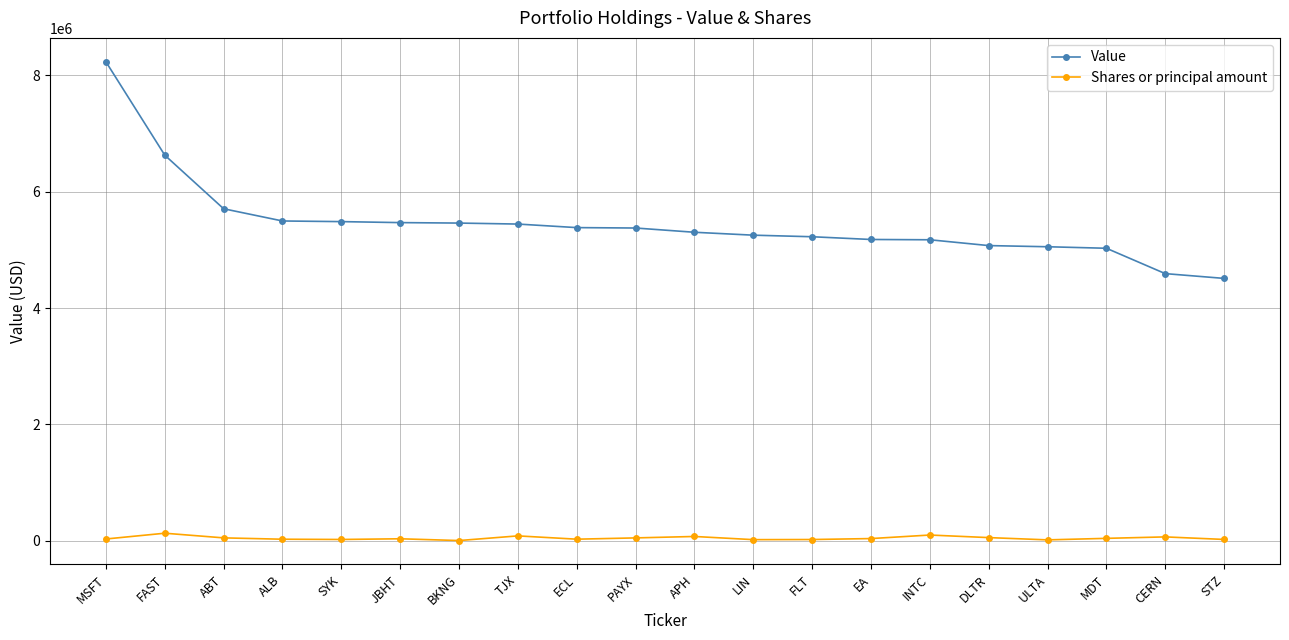

What is the average value of the Value series?

5452850